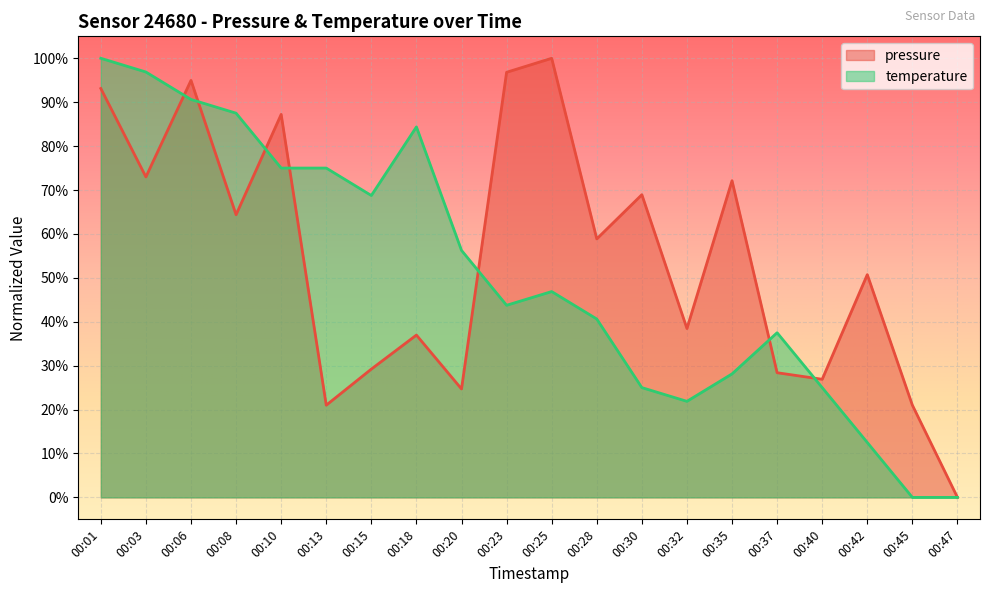

Where is the first local maximum for temperature?

00:18